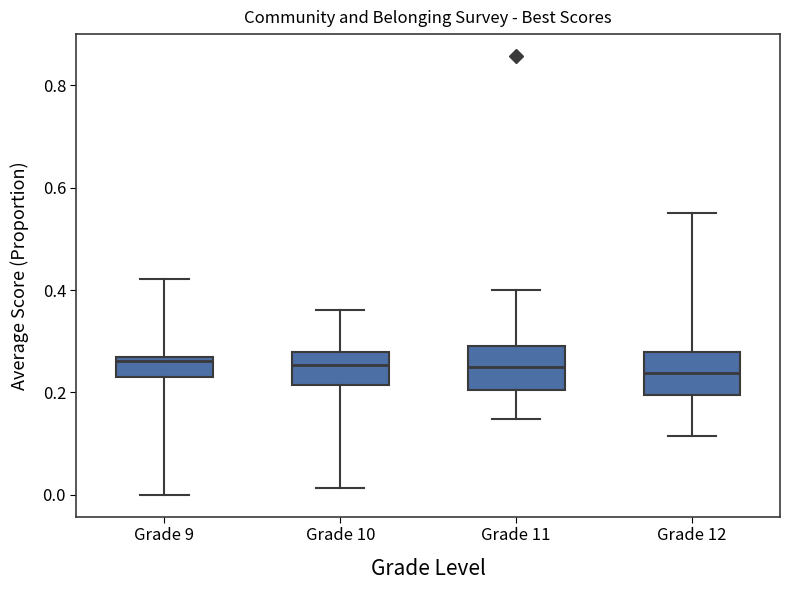

Reading left to right, transcribe this box plot: for each box, give where its median line is, the range the box spans, and where its two whiskers end, as read against the y-axis. The values are not printed on the chart, so give them approximately, as read against the axis.

Grade 9: median 0.26, box 0.24 to 0.28, whiskers 0.00 to 0.42
Grade 10: median 0.26, box 0.22 to 0.28, whiskers 0.02 to 0.36
Grade 11: median 0.26, box 0.20 to 0.30, whiskers 0.14 to 0.40
Grade 12: median 0.24, box 0.20 to 0.28, whiskers 0.12 to 0.56